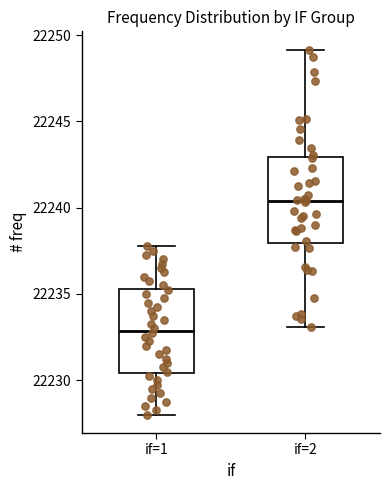

Which box's median line is the lowest?

if=1